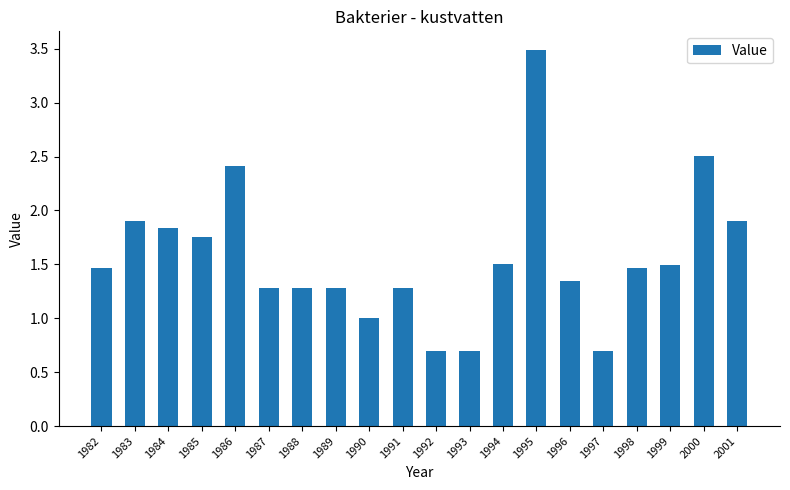

At which category does the chart reach its peak across all series?

1995